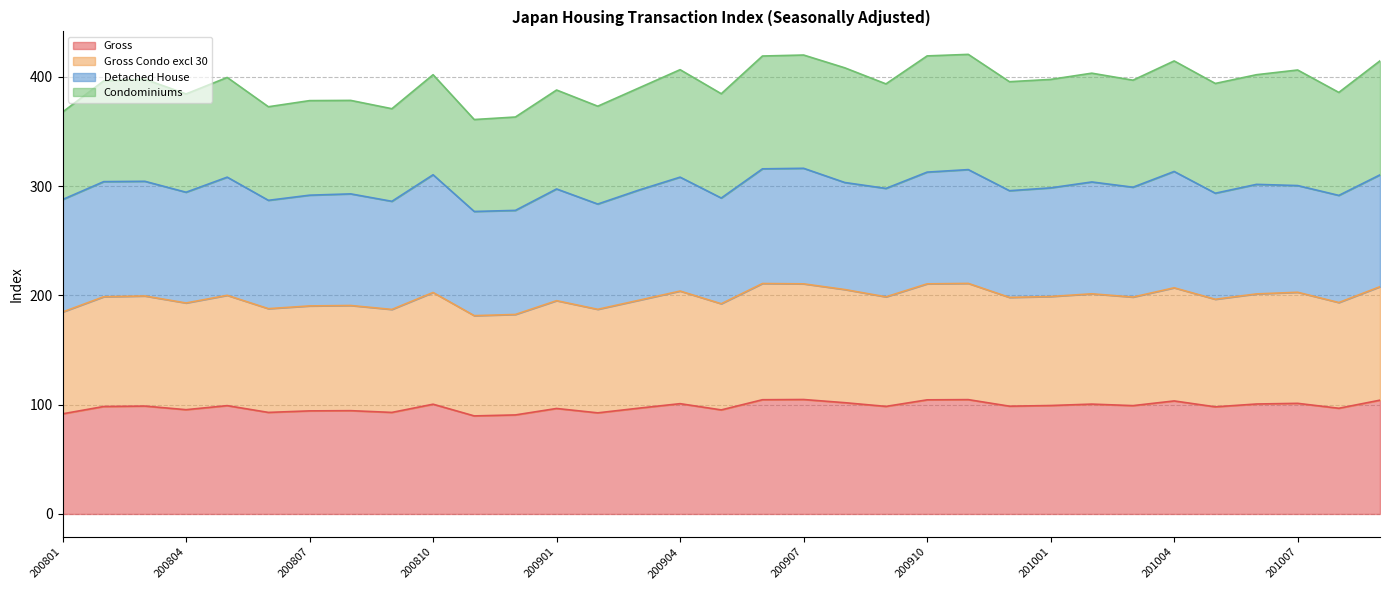

At which category is the sum across all series the highest?

200911